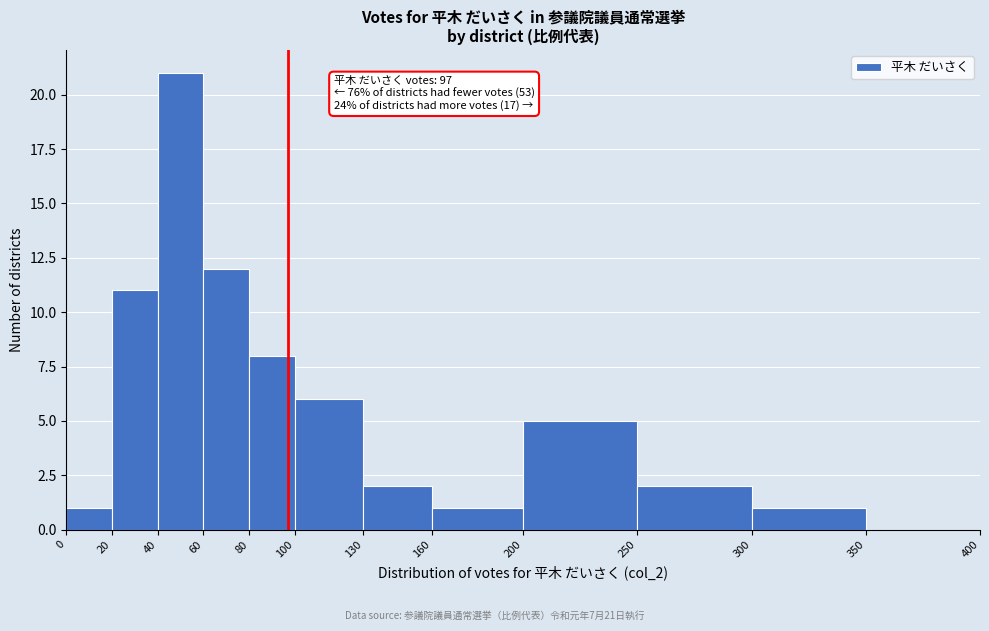

Over which range of the x-axis is the bar tallest?

40 to 60